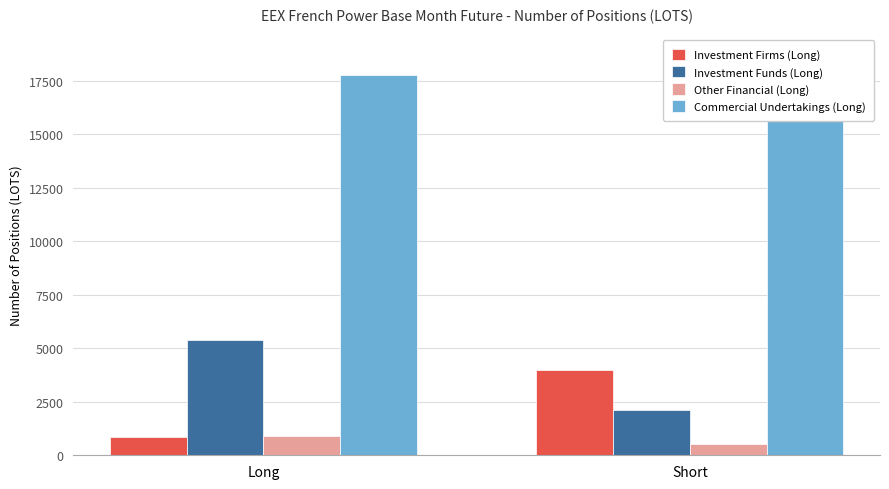

At which category is the sum across all series the highest?

Short